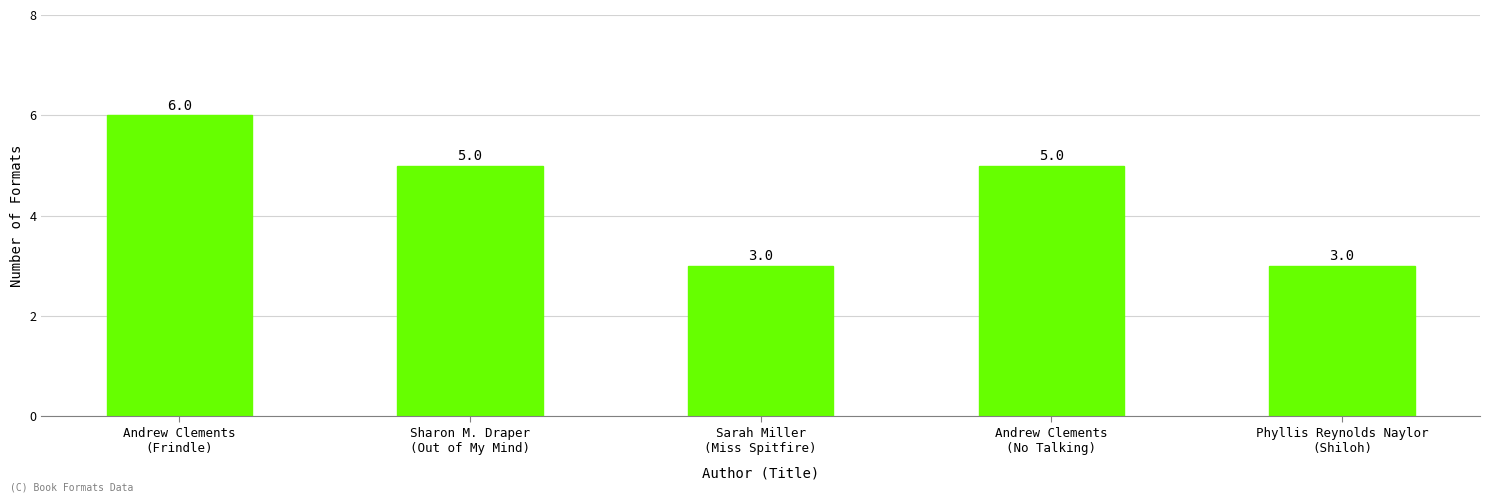

Are the bars horizontal?

No